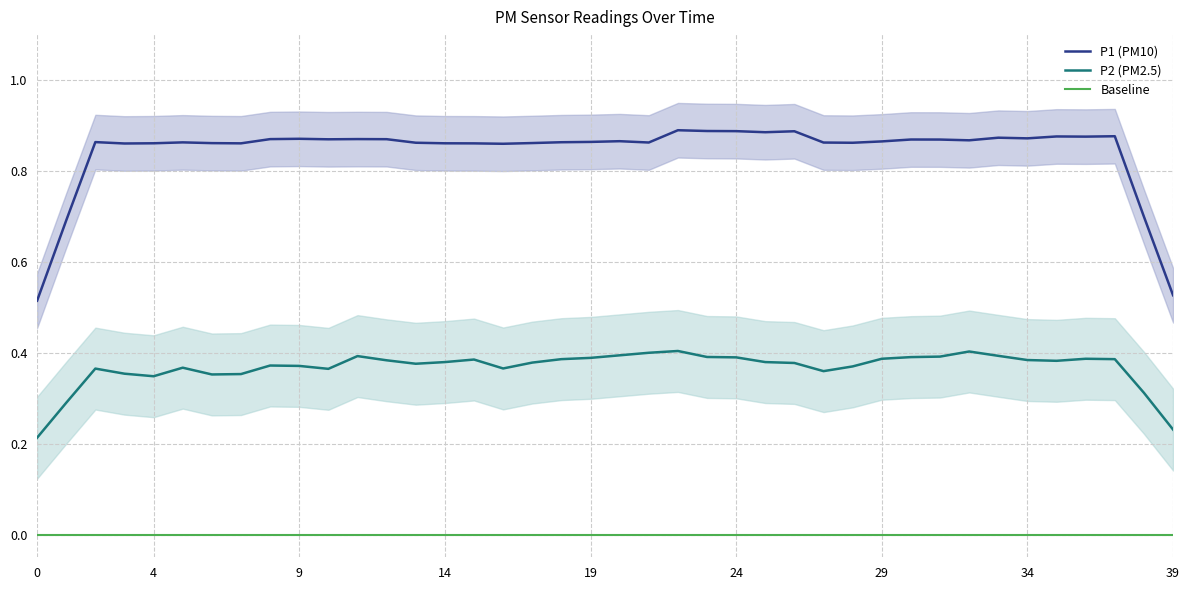

Rank the series by their average value, from highest to lowest.

P1 (PM10), P2 (PM2.5), Baseline